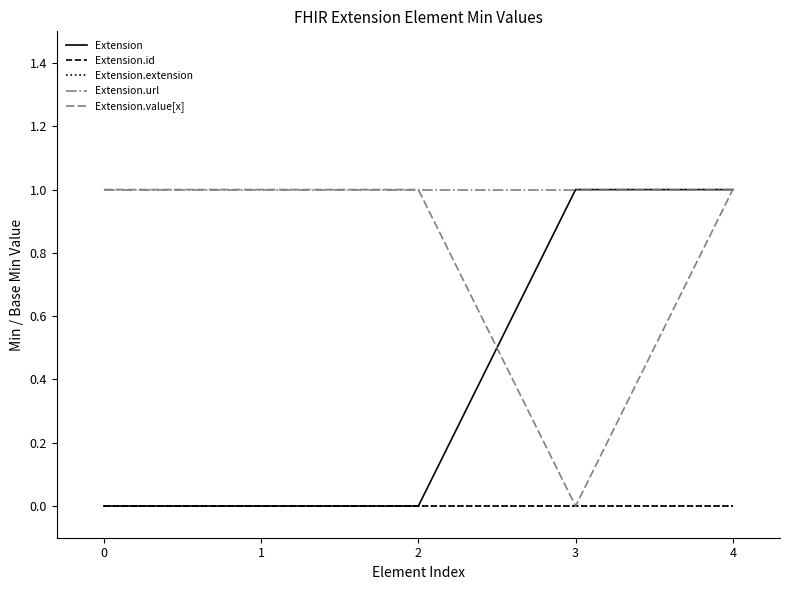

Reading left to right, what are all the values shown in this chart?

Extension: 0	0	0	1	1
Extension.id: 0	0	0	0	0
Extension.extension: 0	0	0	0	0
Extension.url: 1	1	1	1	1
Extension.value[x]: 1	1	1	0	1